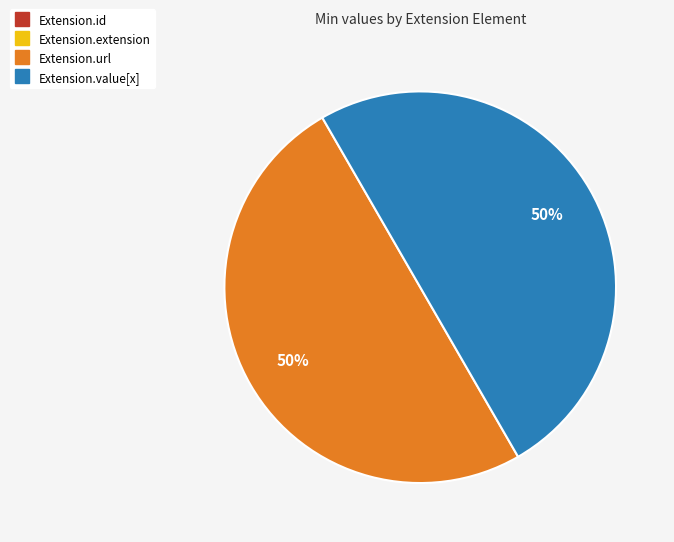

To the nearest percent, what is the difference between the largest and smallest slice percentages?

50%